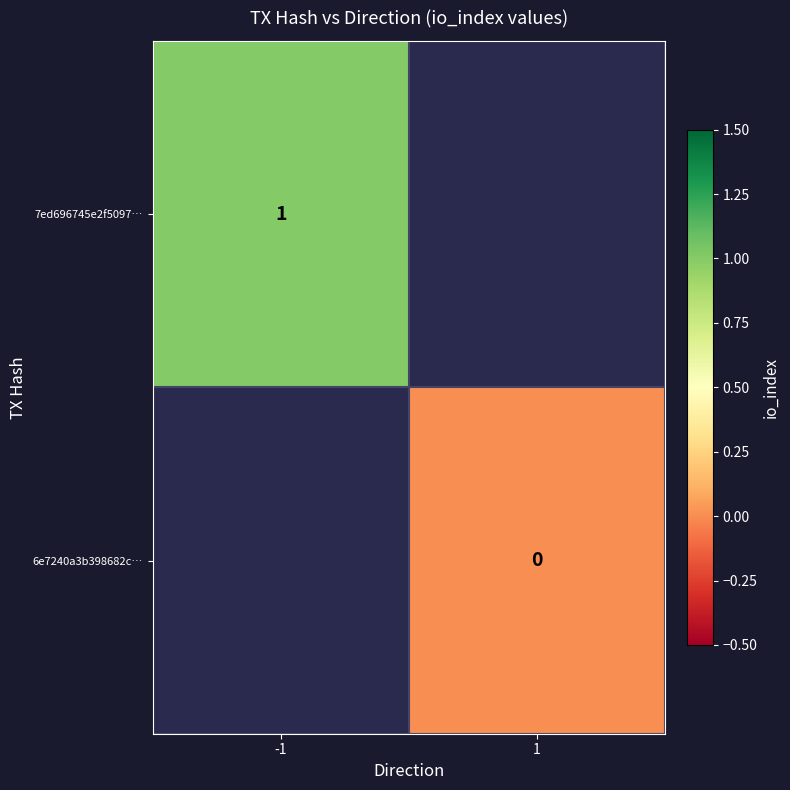

The 7ed696745e2f5097… series shows 2 at -1. True or false?

False